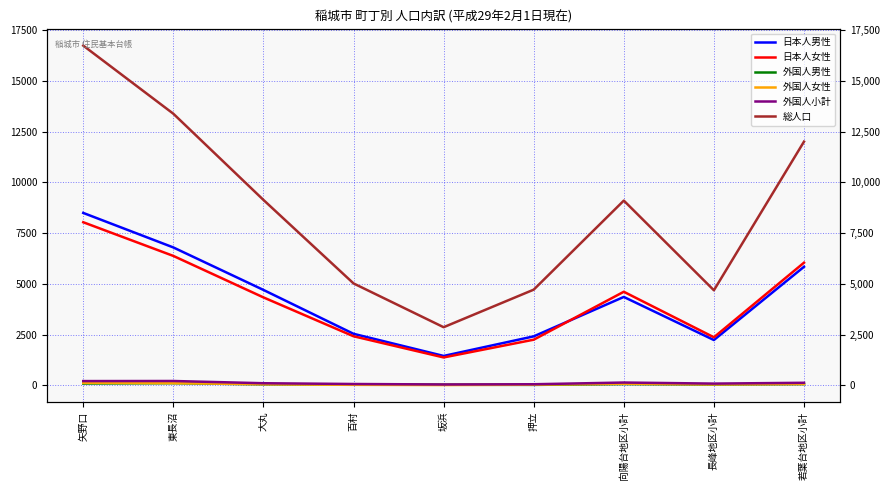

At which category does the chart reach its minimum across all series?

坂浜